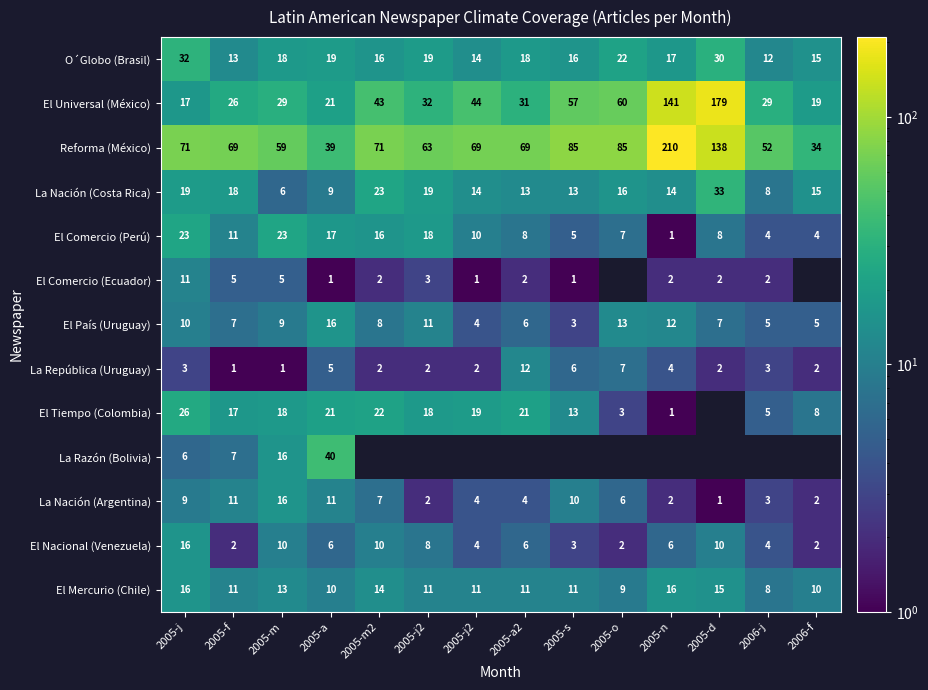

Is the value of Reforma (México) at 2005-j2 greater than the value of El Mercurio (Chile) at 2005-d?

Yes